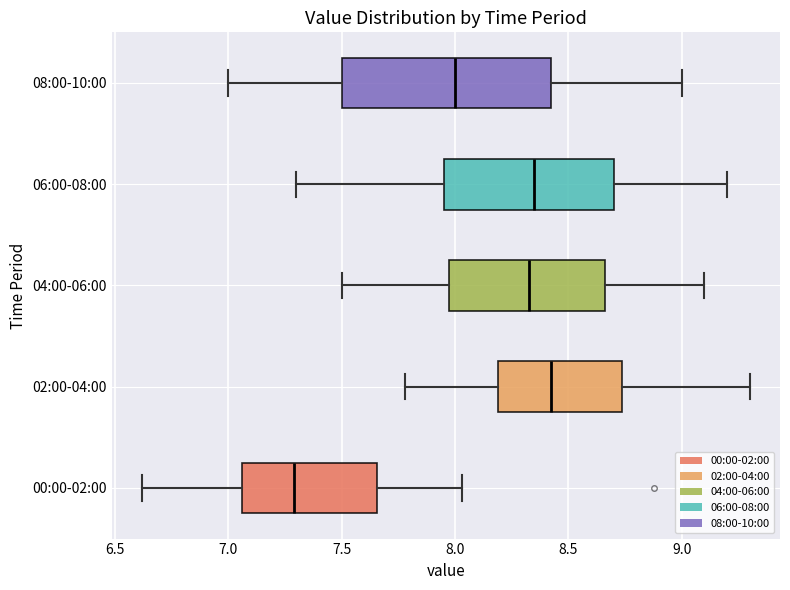

Reading bottom to top, transcribe this box plot: for each box, give where its median line is, the range the box spans, and where its two whiskers end, as read against the x-axis. The values are not printed on the chart, so give them approximately, as read against the axis.

00:00-02:00: median 7.30, box 7.05 to 7.65, whiskers 6.60 to 8.05
02:00-04:00: median 8.45, box 8.20 to 8.75, whiskers 7.80 to 9.30
04:00-06:00: median 8.35, box 8.00 to 8.65, whiskers 7.50 to 9.10
06:00-08:00: median 8.35, box 7.95 to 8.70, whiskers 7.30 to 9.20
08:00-10:00: median 8.00, box 7.50 to 8.45, whiskers 7.00 to 9.00